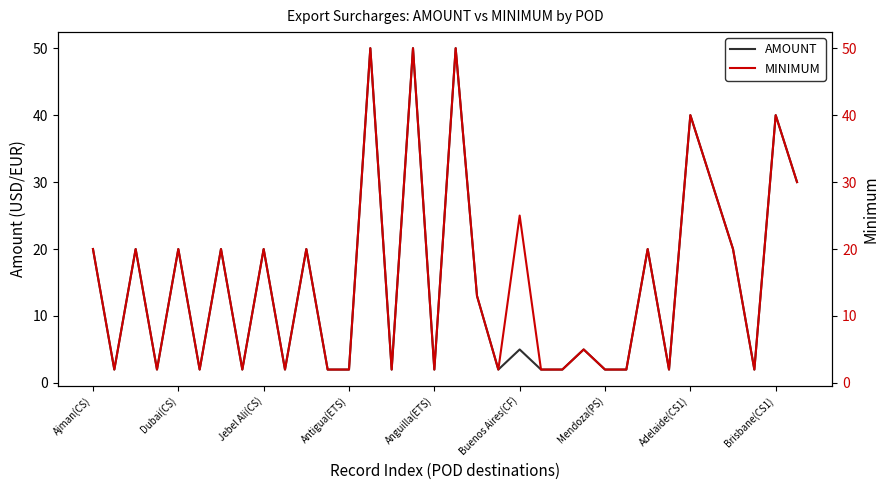

Is it true that AMOUNT equals 3 at Buenos Aires(CF)?

False